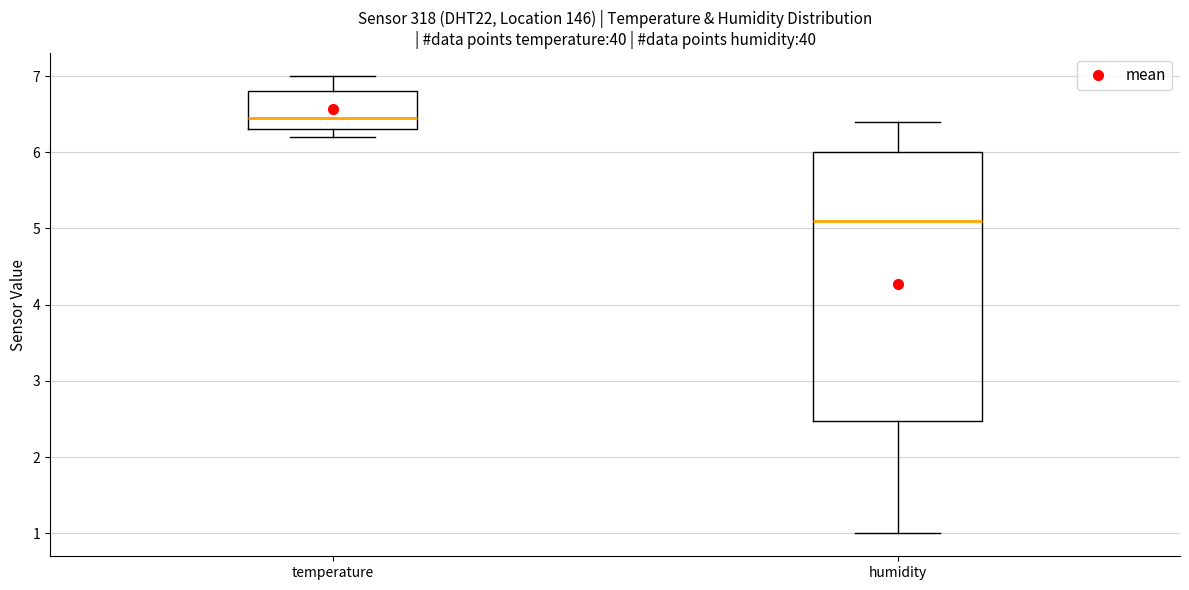

Where does the lower whisker of the box for humidity end on the y-axis? The values are not printed on the chart, so give them approximately, as read against the axis.

1.0